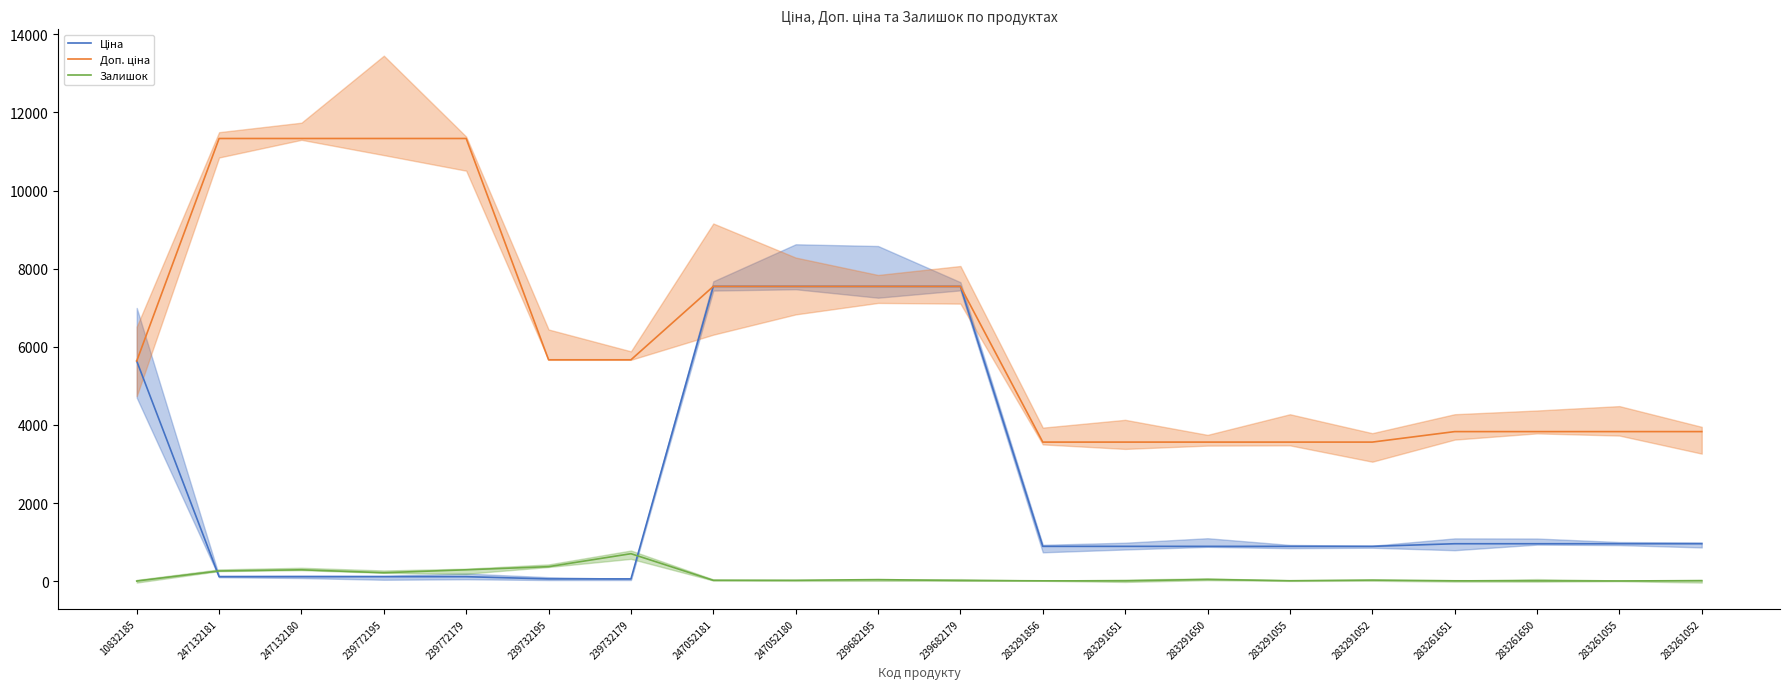

Reading left to right, list all the values displayed in this chart.

Ціна: 10832185=5636.0	247132181=113.3	247132180=113.3	239772195=113.3	239772179=113.3	239732195=56.7	239732179=56.7	247052181=7545.9	247052180=7545.9	239682195=7545.9	239682179=7545.9	283291856=889.9	283291651=889.9	283291650=889.9	283291055=889.9	283291052=889.9	283261651=957.1	283261650=957.1	283261055=957.1	283261052=957.1
Доп. ціна: 10832185=5636.0	247132181=11334.0	247132180=11334.0	239772195=11334.0	239772179=11334.0	239732195=5667.0	239732179=5667.0	247052181=7545.9	247052180=7545.9	239682195=7545.9	239682179=7545.9	283291856=3559.7	283291651=3559.7	283291650=3559.7	283291055=3559.7	283291052=3559.7	283261651=3828.4	283261650=3828.4	283261055=3828.4	283261052=3828.4
Залишок: 10832185=2.0	247132181=260.0	247132180=290.0	239772195=215.0	239772179=290.0	239732195=370.0	239732179=702.0	247052181=20.0	247052180=21.0	239682195=38.0	239682179=15.0	283291856=7.0	283291651=6.0	283291650=43.0	283291055=9.0	283291052=26.0	283261651=8.0	283261650=6.0	283261055=4.0	283261052=12.0